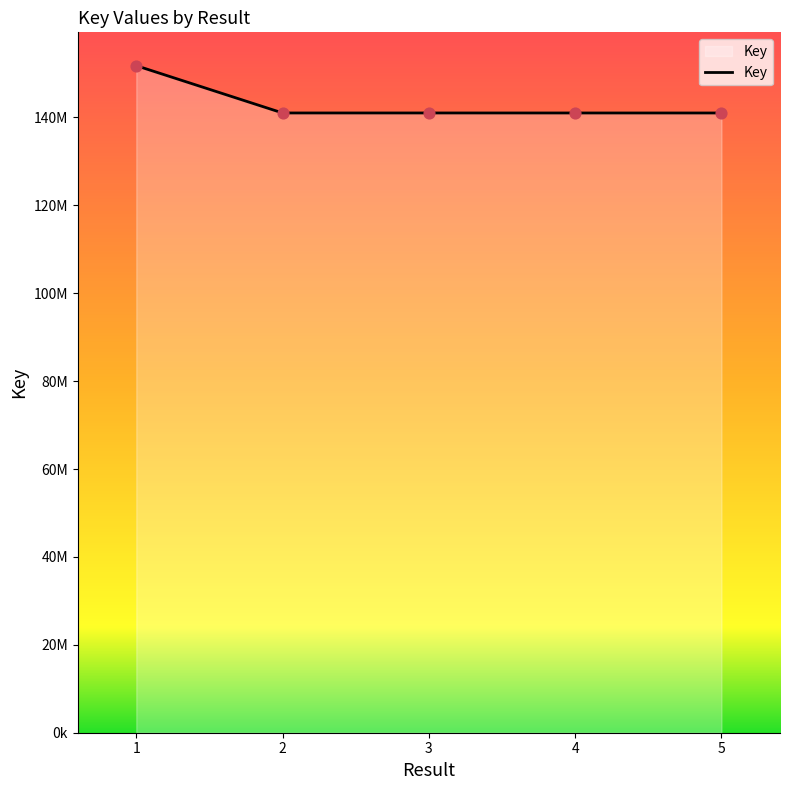

What is the ratio of the value at 2 to the value at 4?

1.0